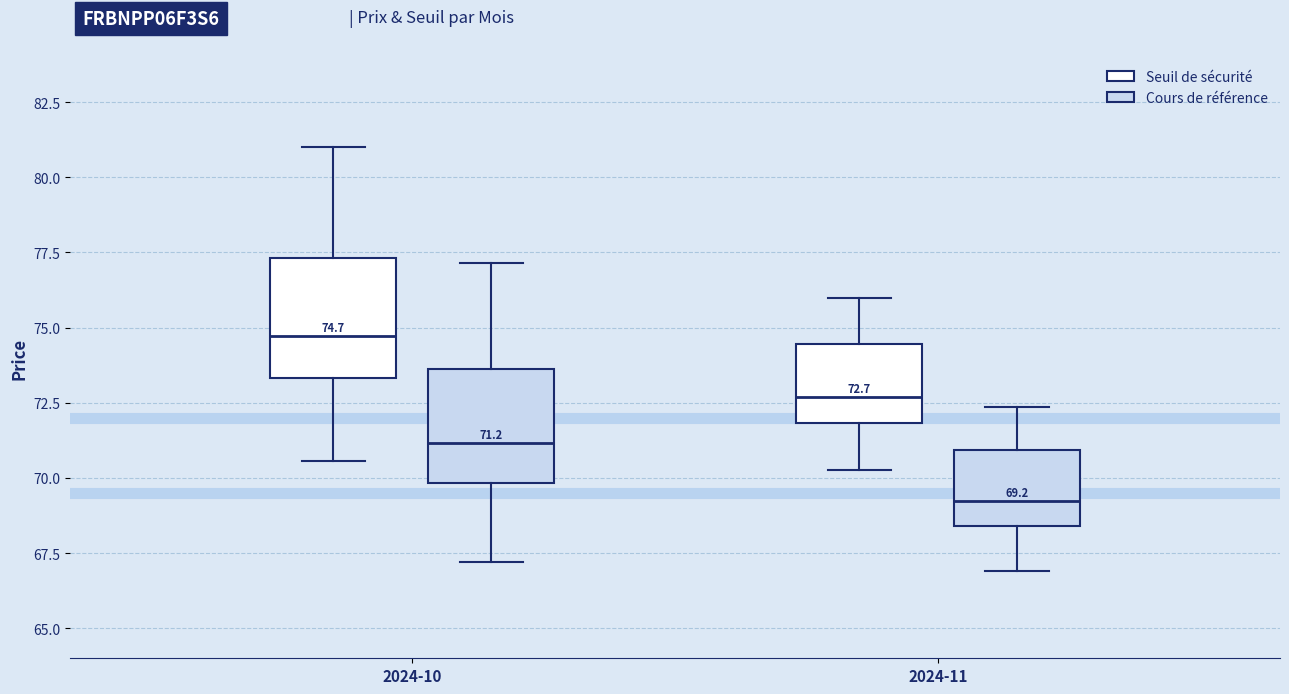

Which box has the lowest median line?

2024-11 (Cours de référence)